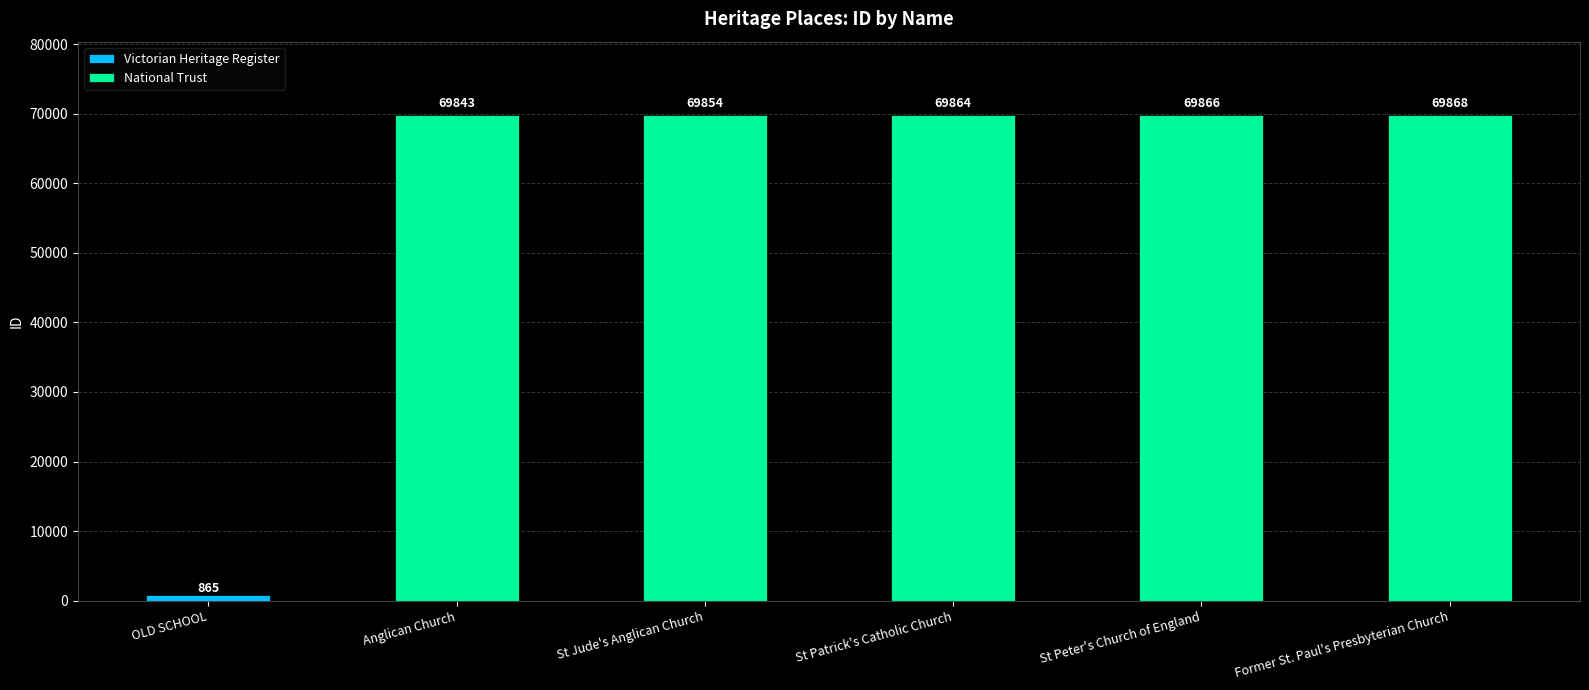

Does the chart contain stacked bars?

No